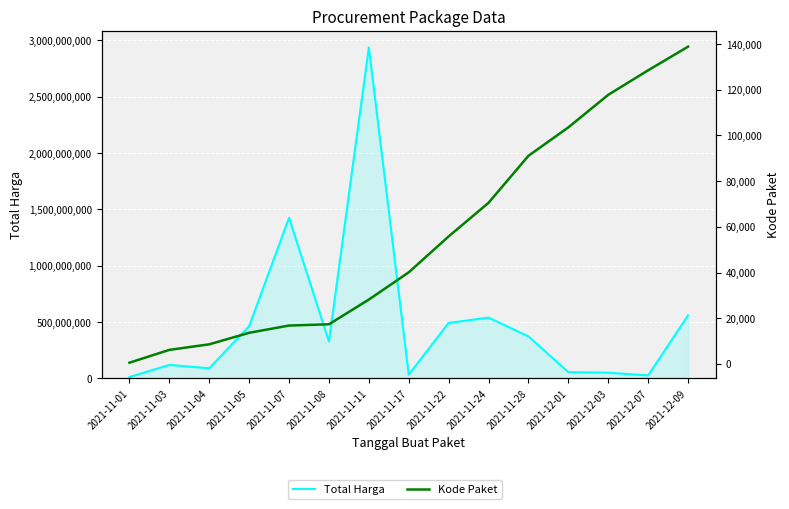

Between 2021-11-01 and 2021-11-08, which series saw the biggest shift?

Total Harga